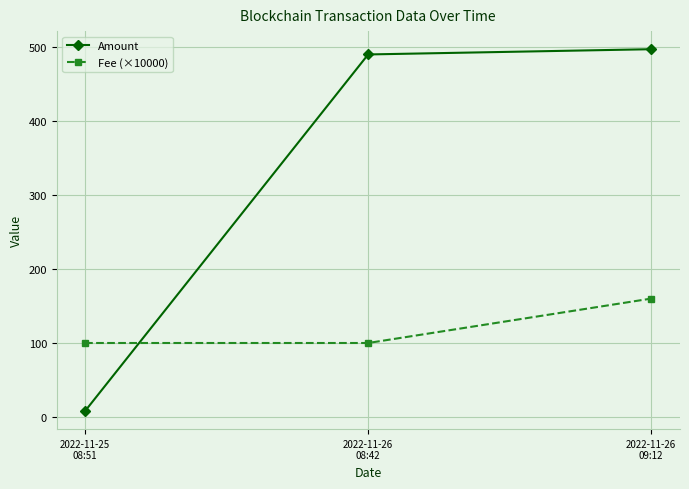

Rank the series by their maximum value, from lowest to highest.

Fee (×10000), Amount